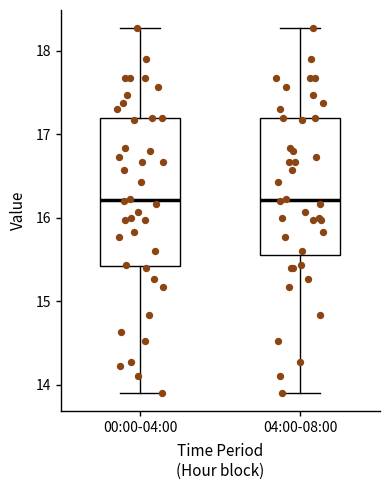

Reading left to right, read every box against the y-axis: the position of its median line, the range the box covers, and the ends of its whiskers. The values are not printed on the chart, so give them approximately, as read against the axis.

00:00-04:00: median 16.2, box 15.4 to 17.2, whiskers 13.9 to 18.3
04:00-08:00: median 16.2, box 15.6 to 17.2, whiskers 13.9 to 18.3